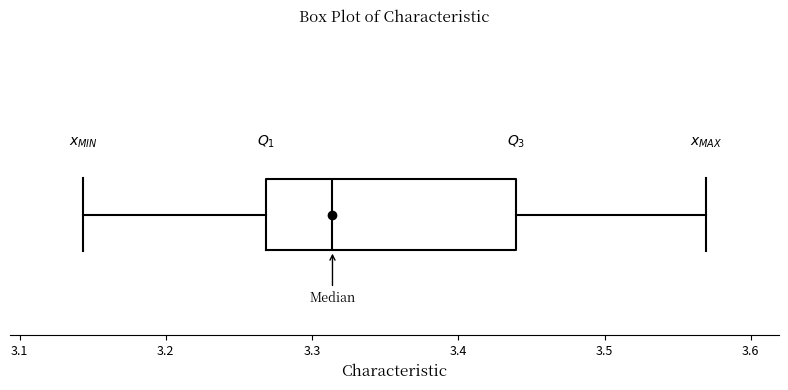

Read this box plot against the x-axis: the position of the median line, the range covered by the box, and the ends of both whiskers. The values are not printed on the chart, so give them approximately, as read against the axis.

median 3.31, box 3.27 to 3.44, whiskers 3.14 to 3.57